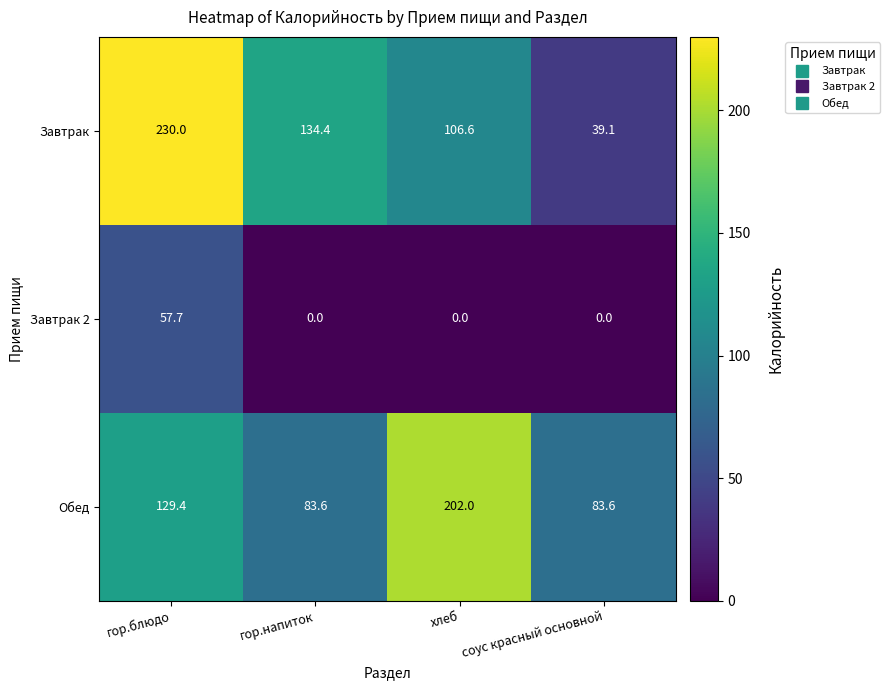

At which category is the sum across all series the highest?

гор.блюдо